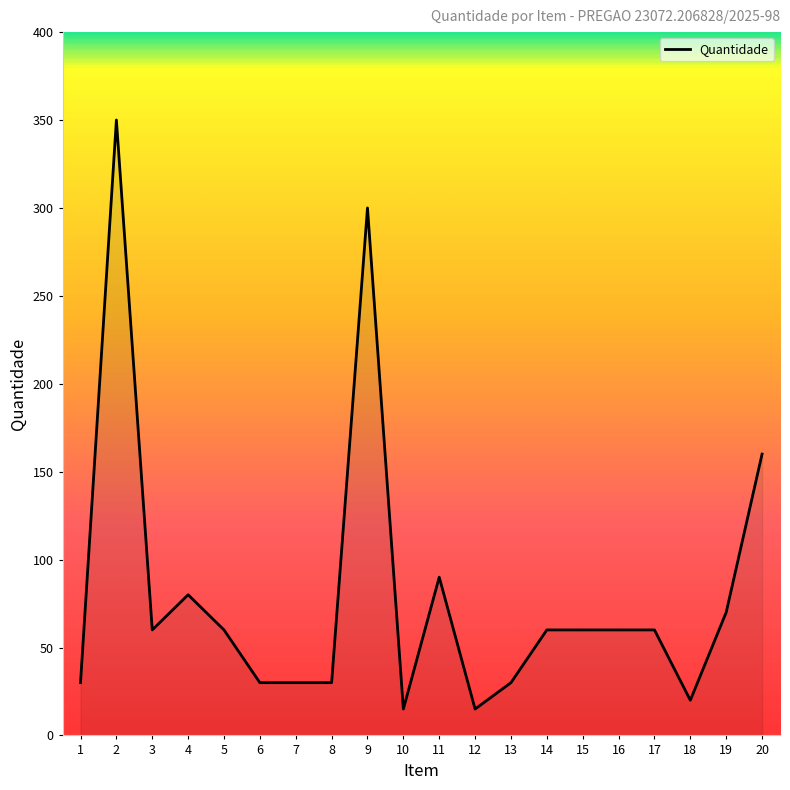

What is the approximate value at 16, to the nearest 5?

60